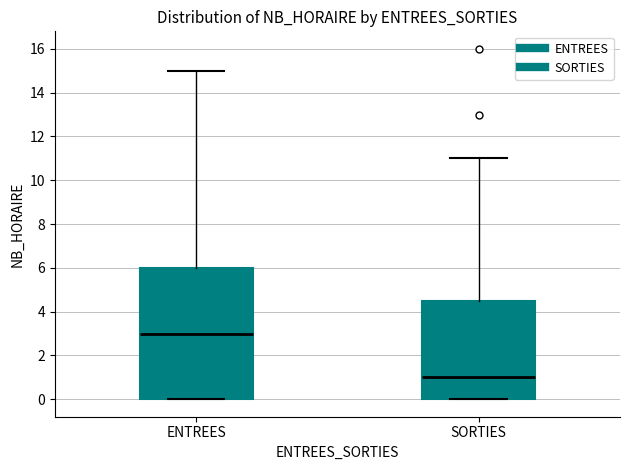

Where is the upper edge of the box for SORTIES on the y-axis? The values are not printed on the chart, so give them approximately, as read against the axis.

4.6